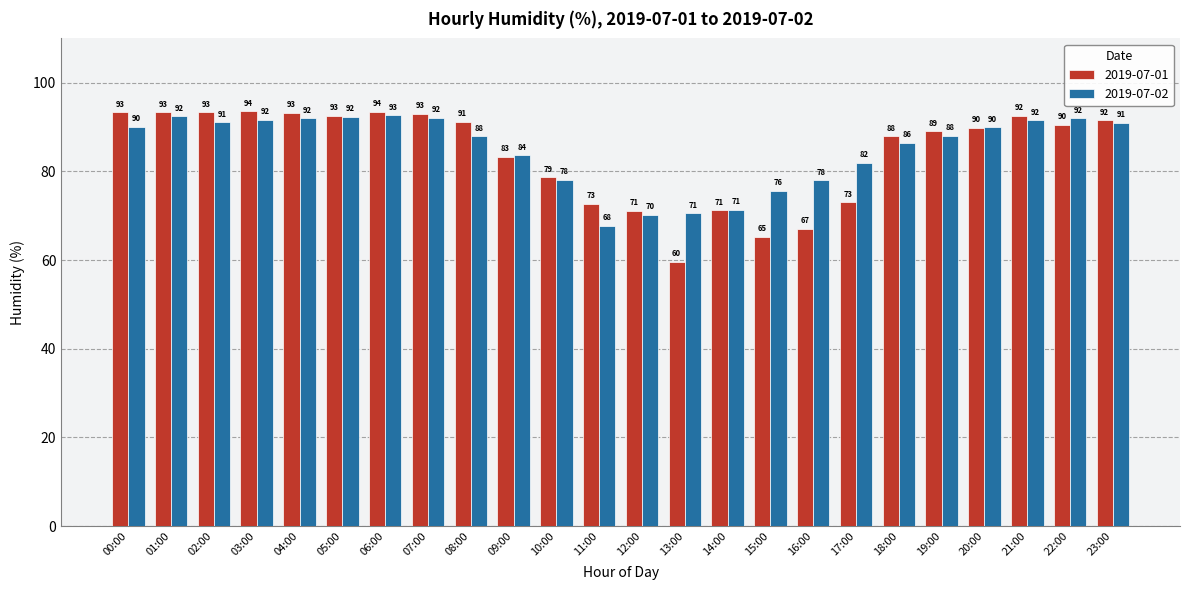

Is it true that 2019-07-01 equals 36.8 at 21:00?

False